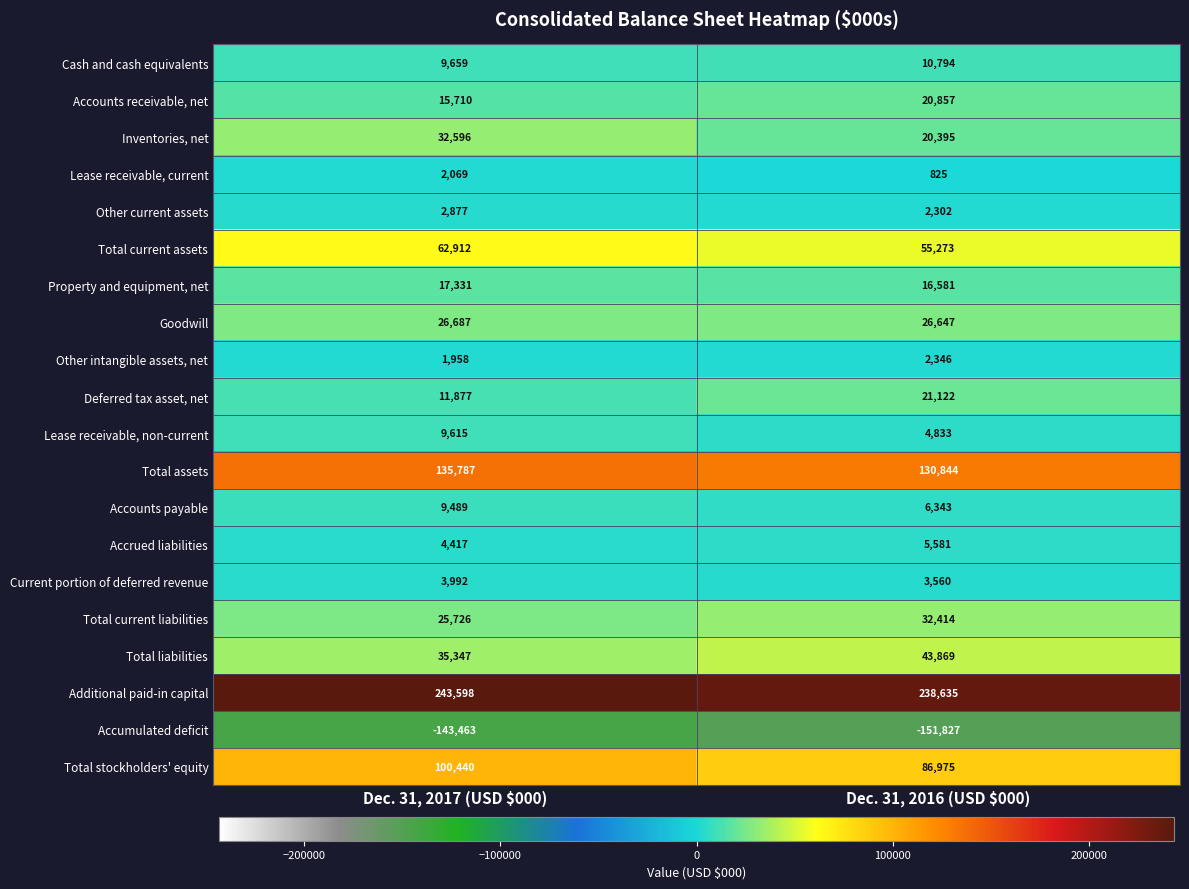

Which series has the widest spread of values?

Total stockholders' equity